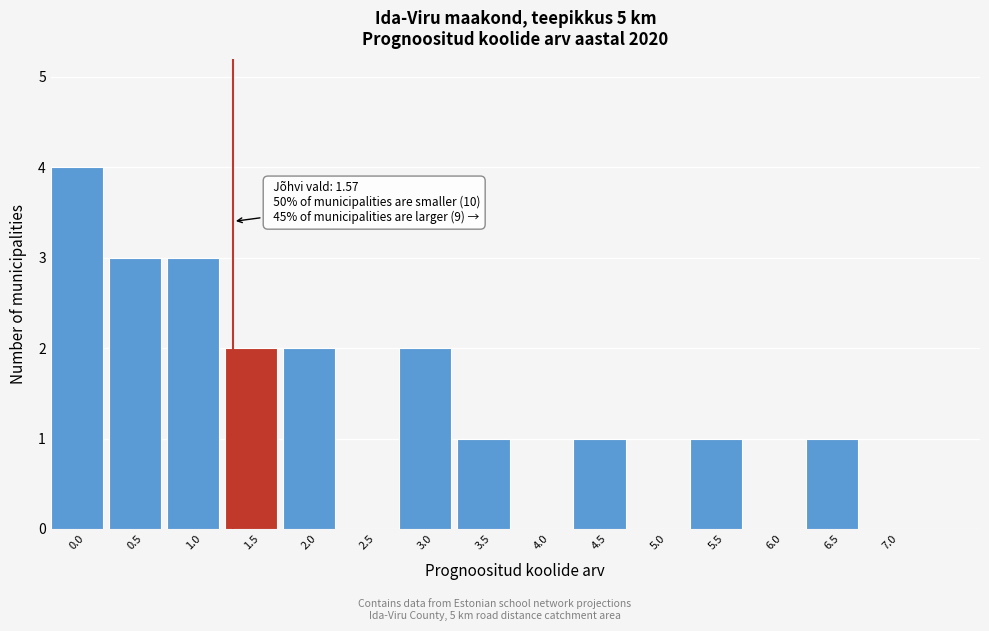

Reading left to right, extract all data points from this chart.

0.0=4	0.5=3	1.0=3	1.5=2	2.0=2	2.5=0	3.0=2	3.5=1	4.0=0	4.5=1	5.0=0	5.5=1	6.0=0	6.5=1	7.0=0